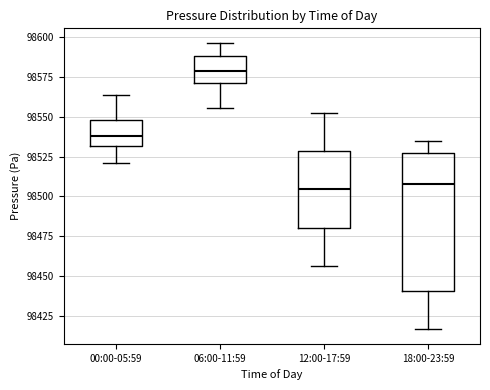

Which box has the highest median line?

06:00-11:59